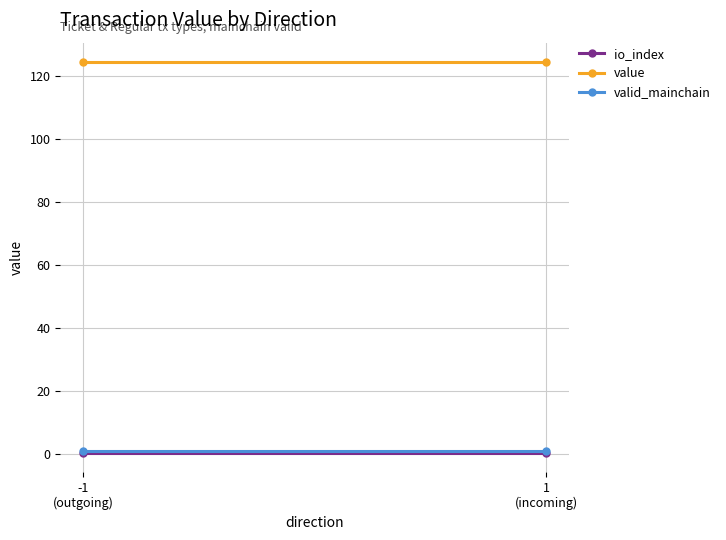

Which series has the widest spread of values?

io_index